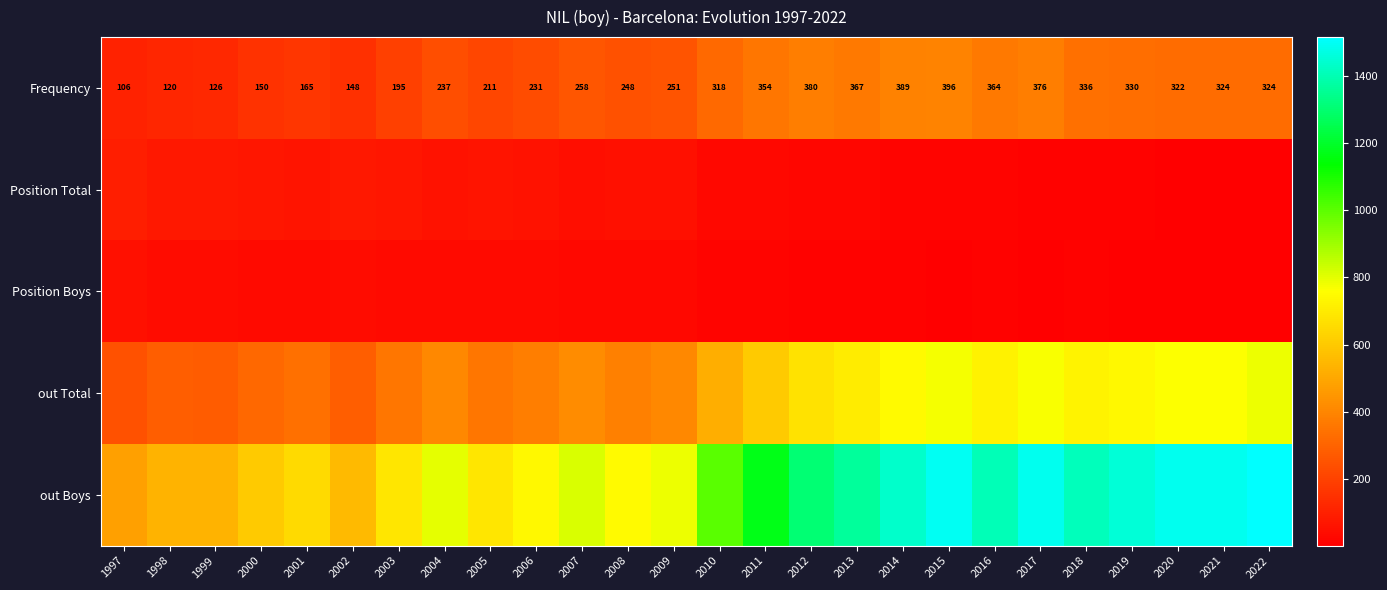

Is it true that Frequency equals 139 at 2011?

False